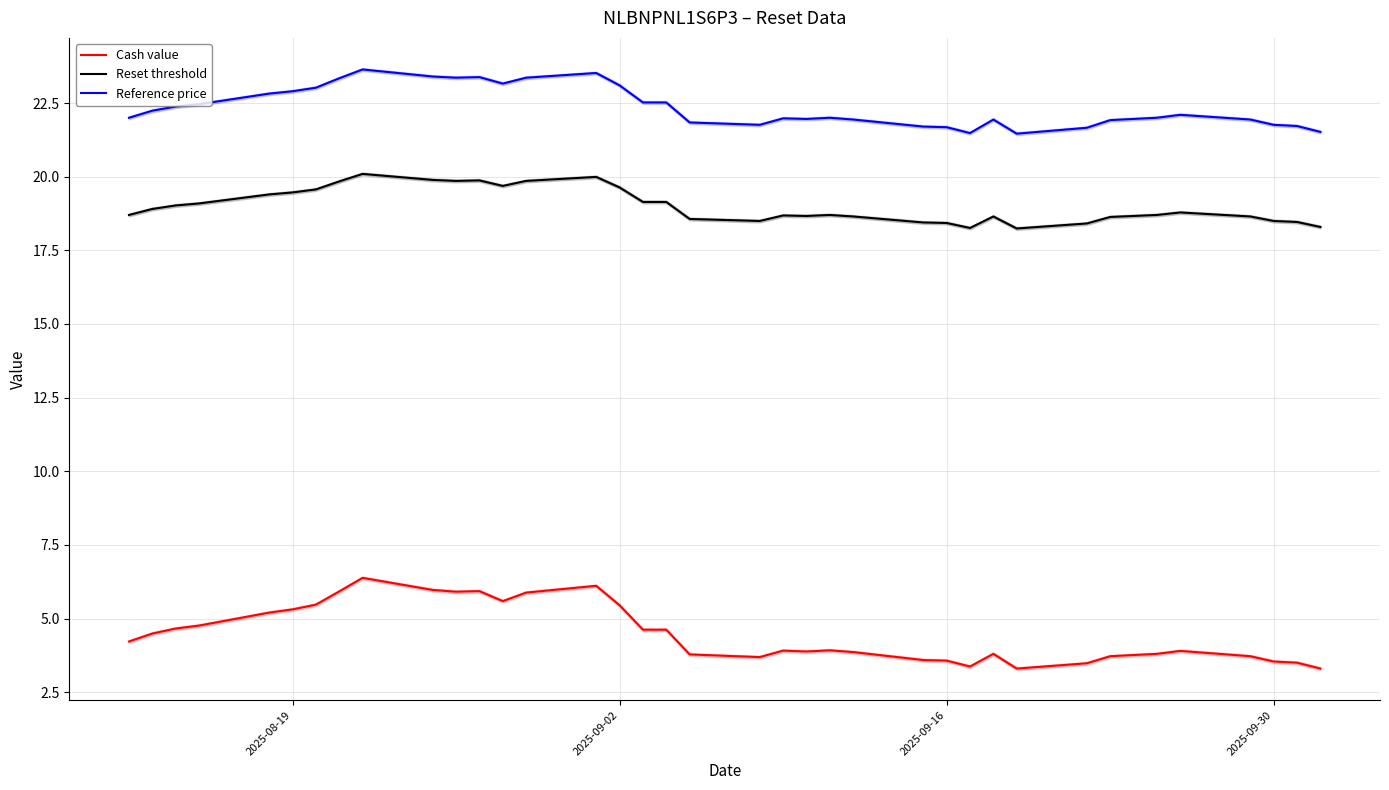

What is the approximate value of Reference price at 2025-09-30?

21.8